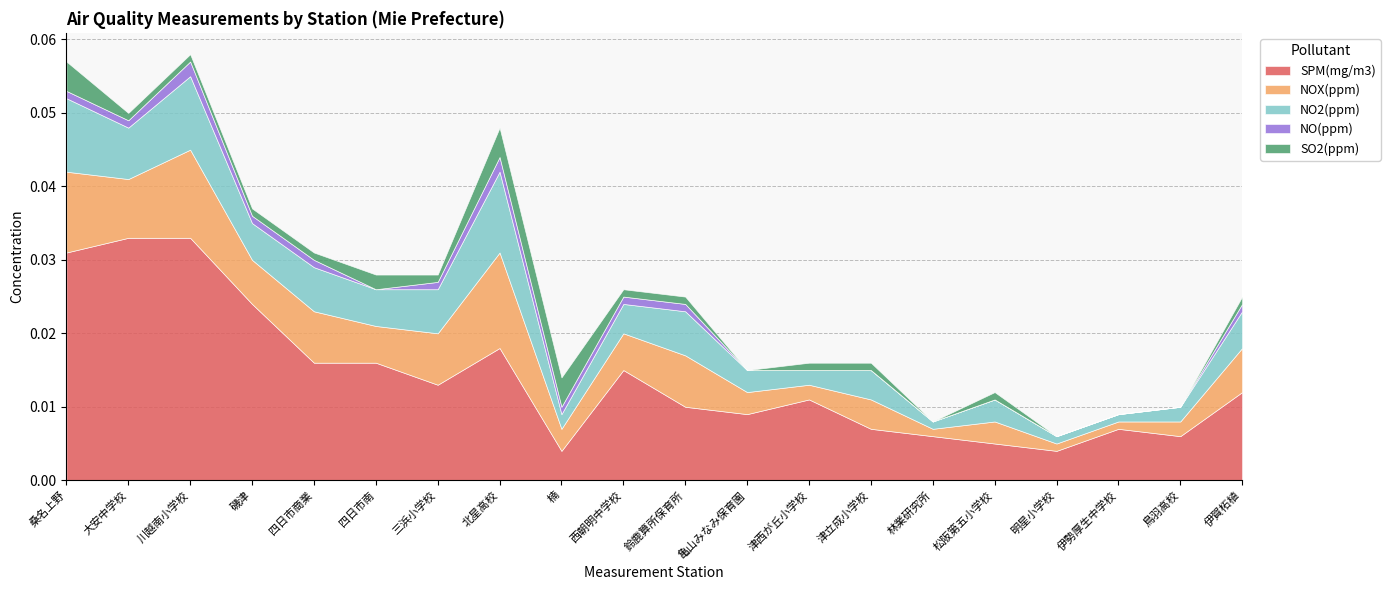

Which series has the largest total across all categories?

SPM(mg/m3)